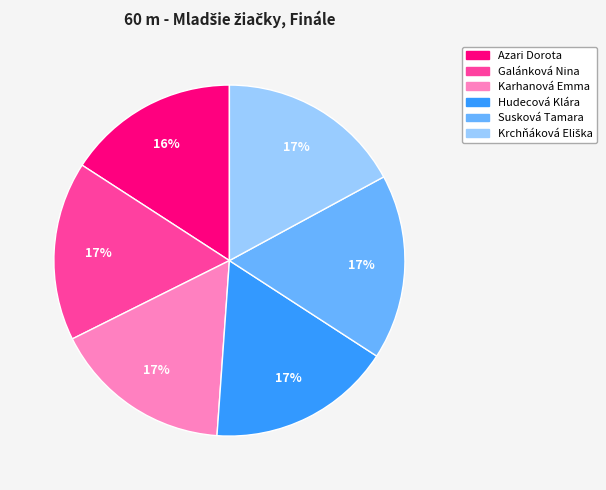

Count the number of slices in the pie.

6